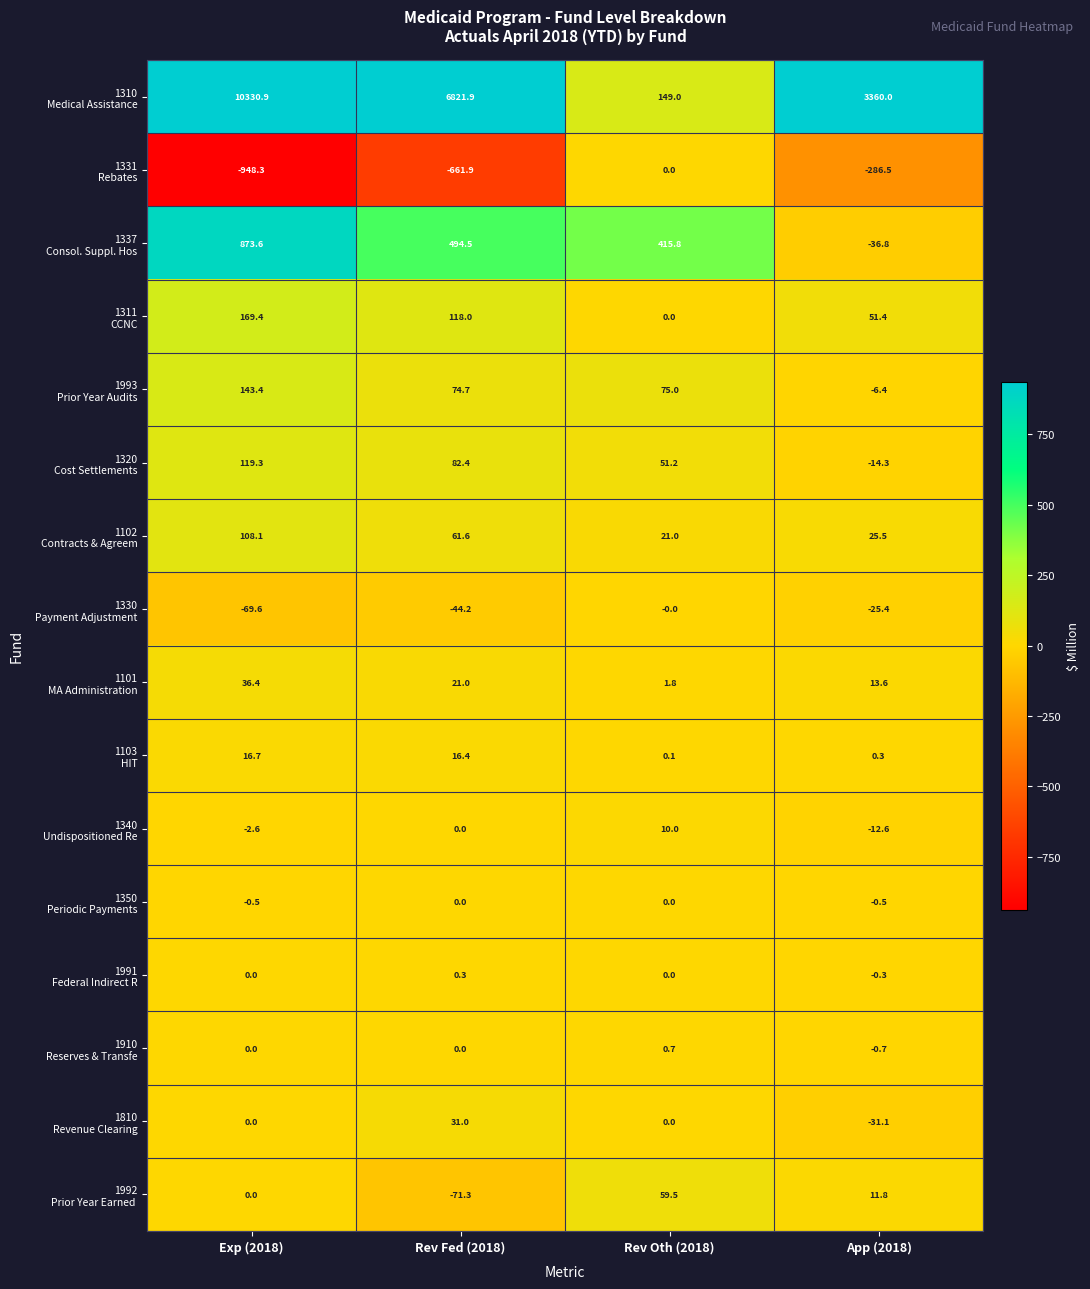

What is the maximum value shown in the chart?

10330.9